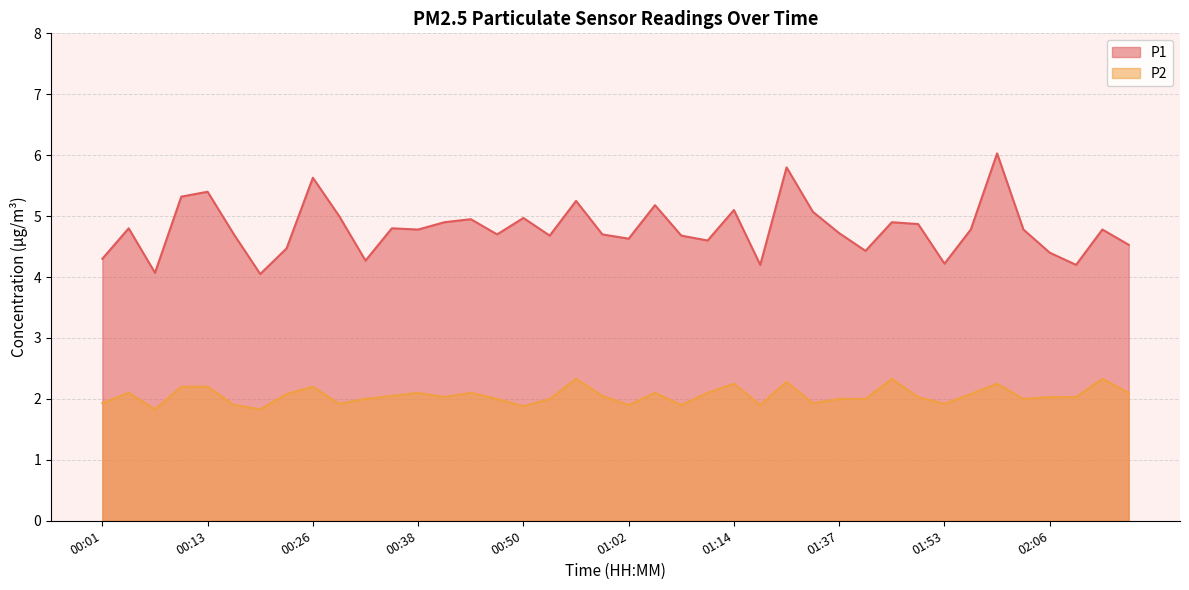

Reading left to right, what are all the values shown in this chart?

P1: 4.3	4.8	4.1	5.3	5.4	4.7	4.0	4.5	5.6	5.0	4.3	4.8	4.8	4.9	5.0	4.7	5.0	4.7	5.2	4.7	4.6	5.2	4.7	4.6	5.1	4.2	5.8	5.1	4.7	4.4	4.9	4.9	4.2	4.8	6.0	4.8	4.4	4.2	4.8	4.5
P2: 1.9	2.1	1.8	2.2	2.2	1.9	1.8	2.1	2.2	1.9	2.0	2.0	2.1	2.0	2.1	2.0	1.9	2.0	2.3	2.0	1.9	2.1	1.9	2.1	2.2	1.9	2.3	1.9	2.0	2.0	2.3	2.0	1.9	2.1	2.2	2.0	2.0	2.0	2.3	2.1